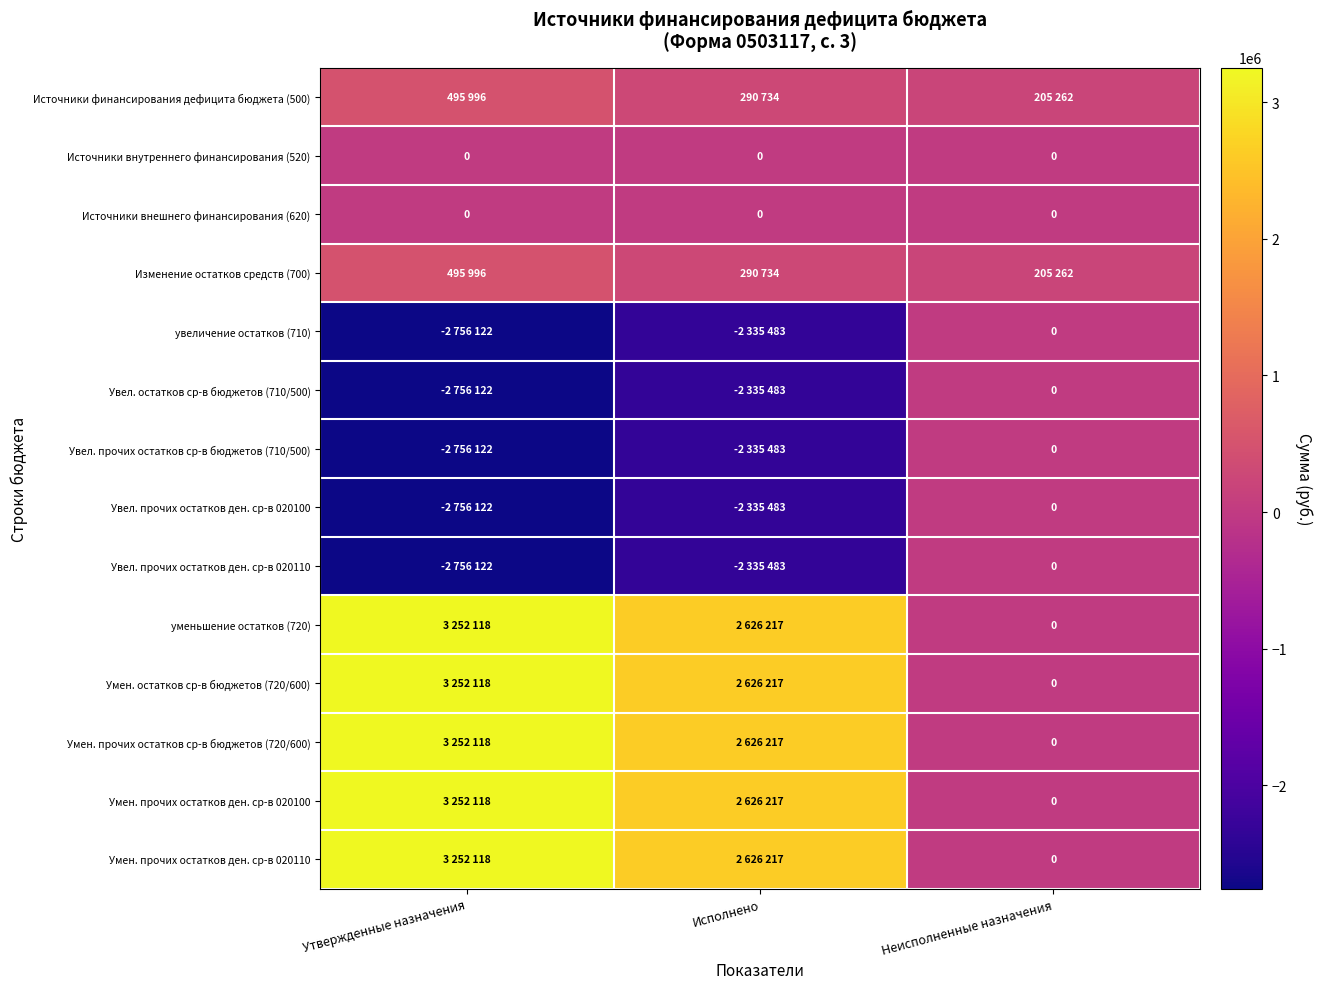

What is the sum of all Умен. прочих остатков ден. ср-в 020110 values?

5878335.0